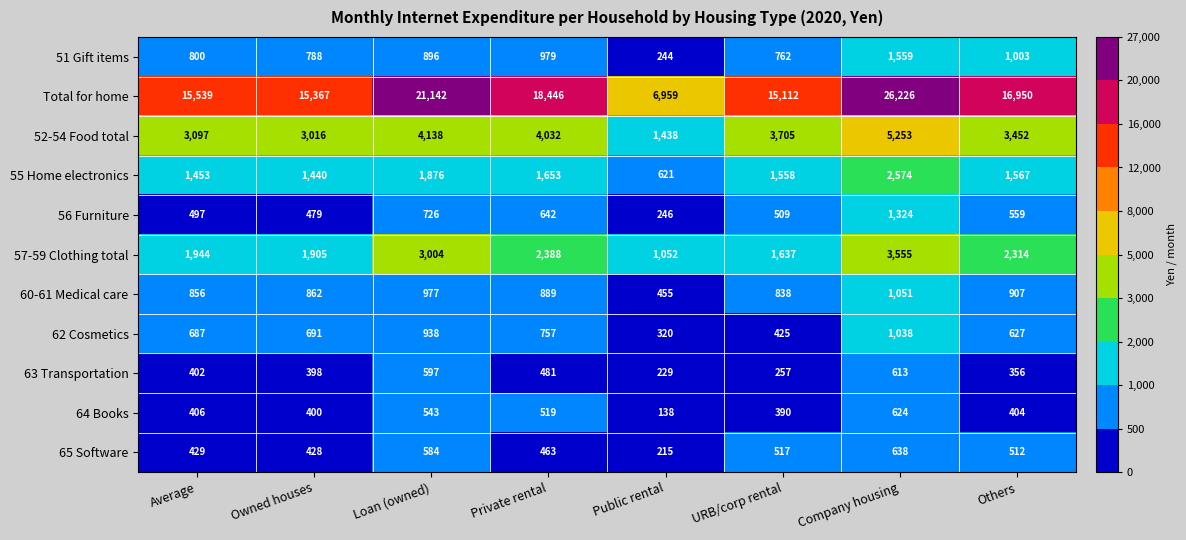

Which series has the largest total across all categories?

Total for home